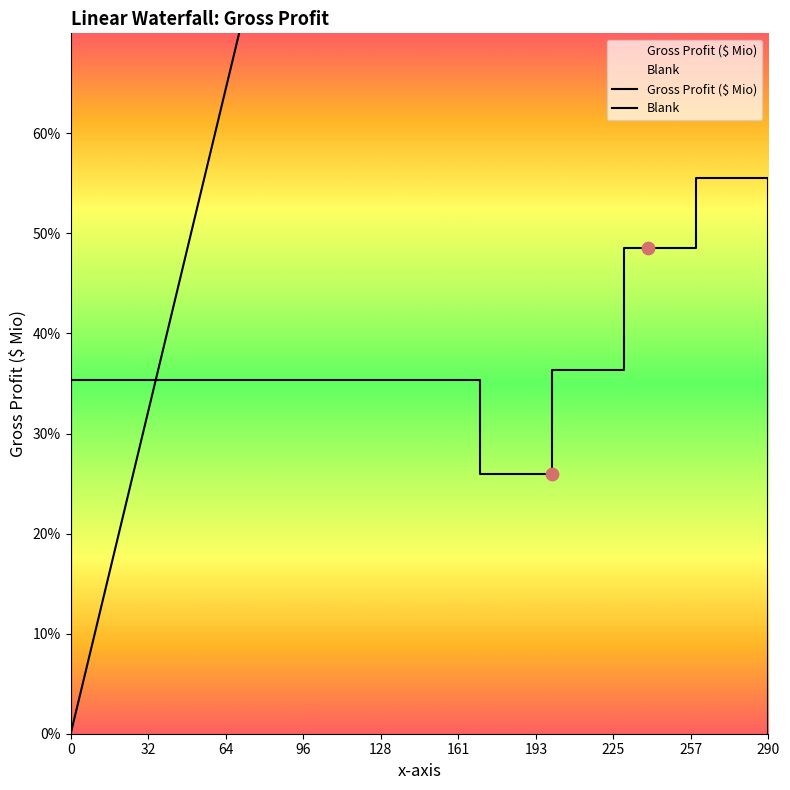

Which series reaches the minimum Y coordinate?

Gross Profit ($ Mio)